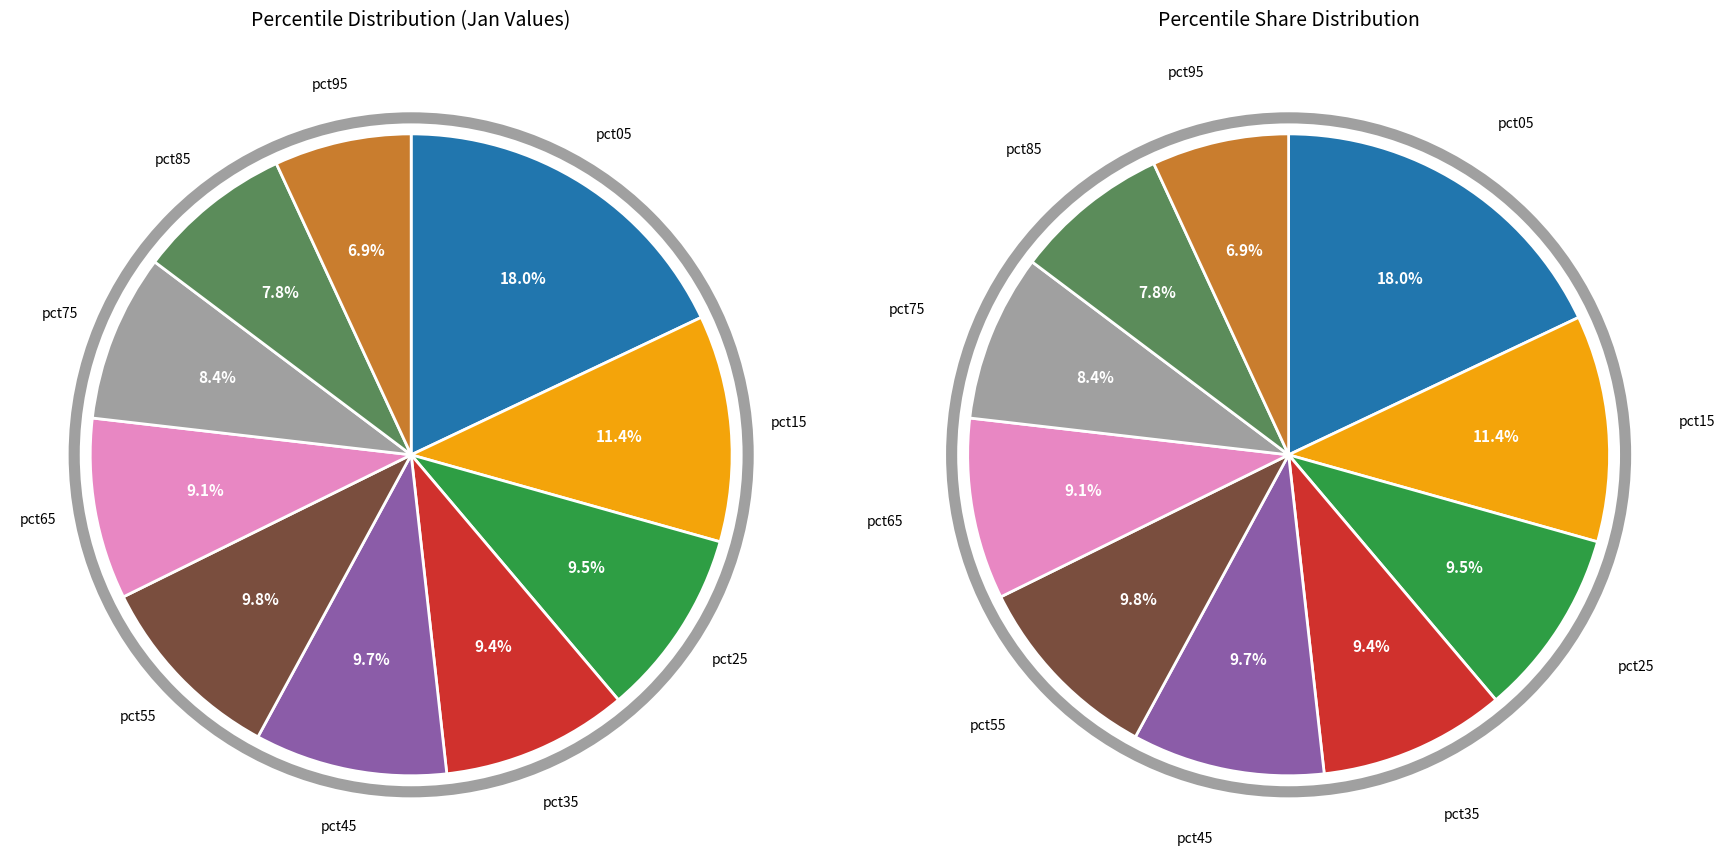

What is the total percentage of pct95 and pct45?

16.6%